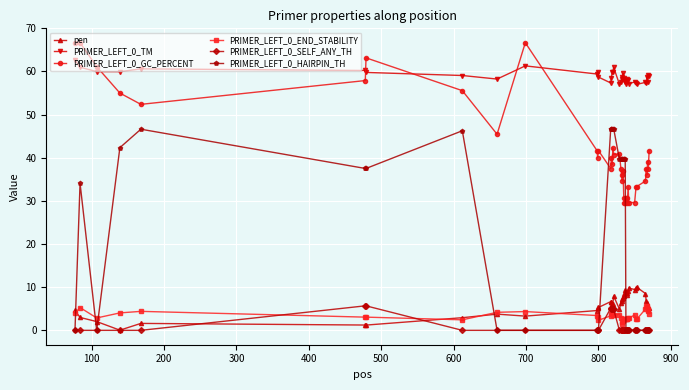

What is the maximum value shown in the chart?

66.7